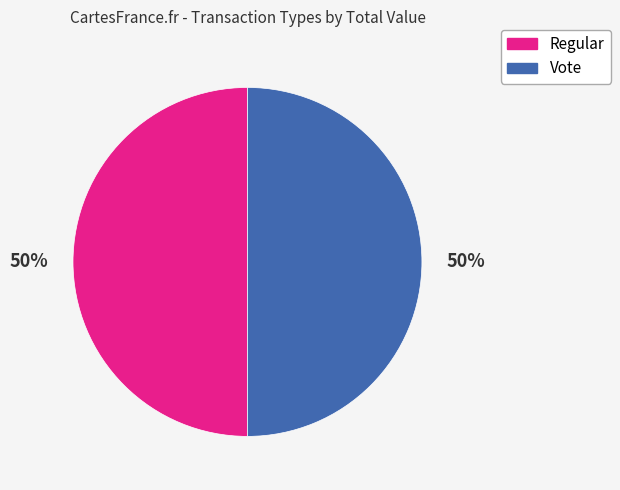

To the nearest percent, what is the average slice percentage?

50%